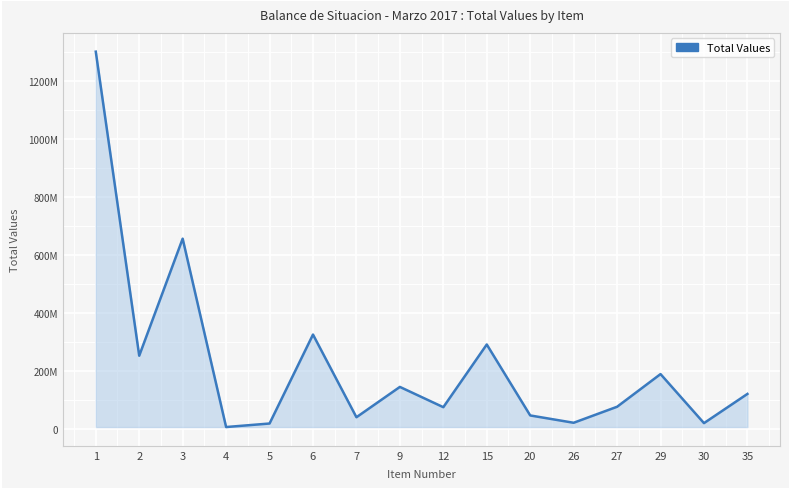

The chart shows a value of 324404168.5 at 29. True or false?

False